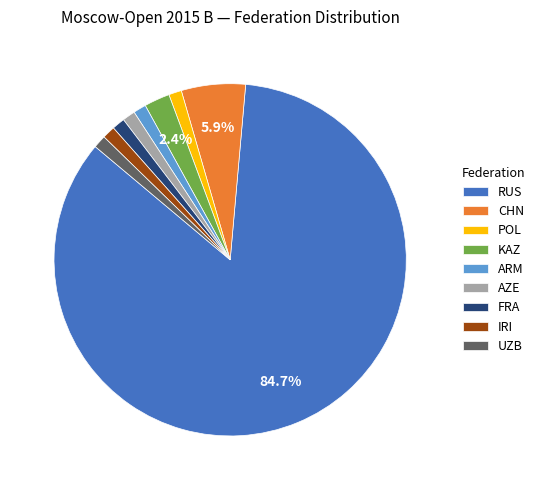

To the nearest percent, what portion does UZB represent?

1%